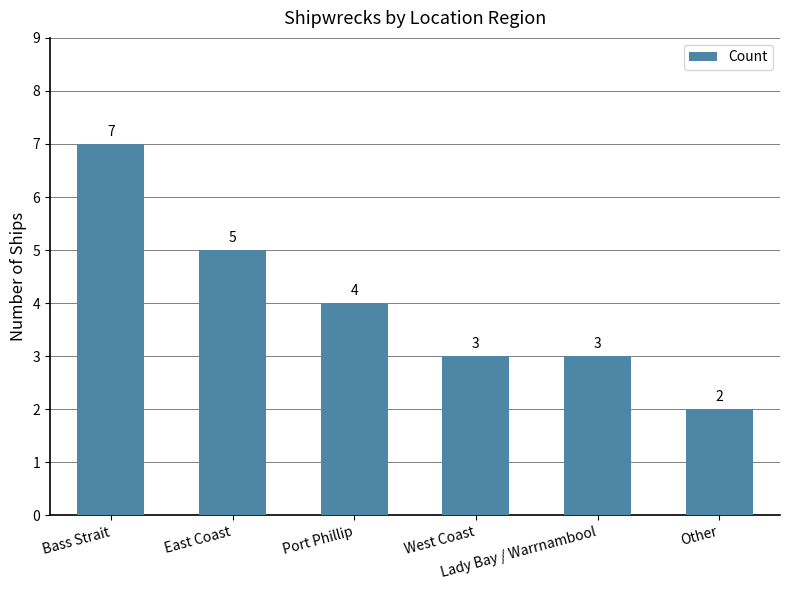

What is the sum of all values?

24